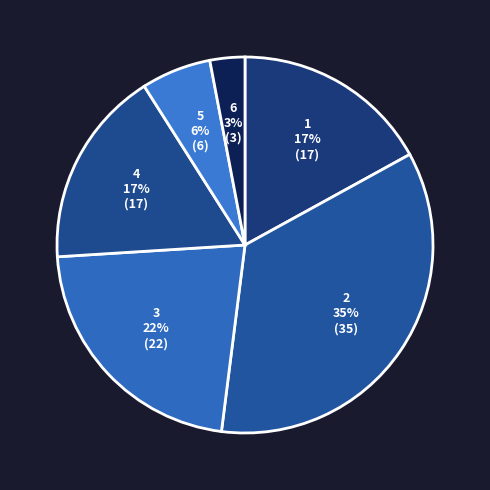

To the nearest percent, what is the average slice percentage?

17%